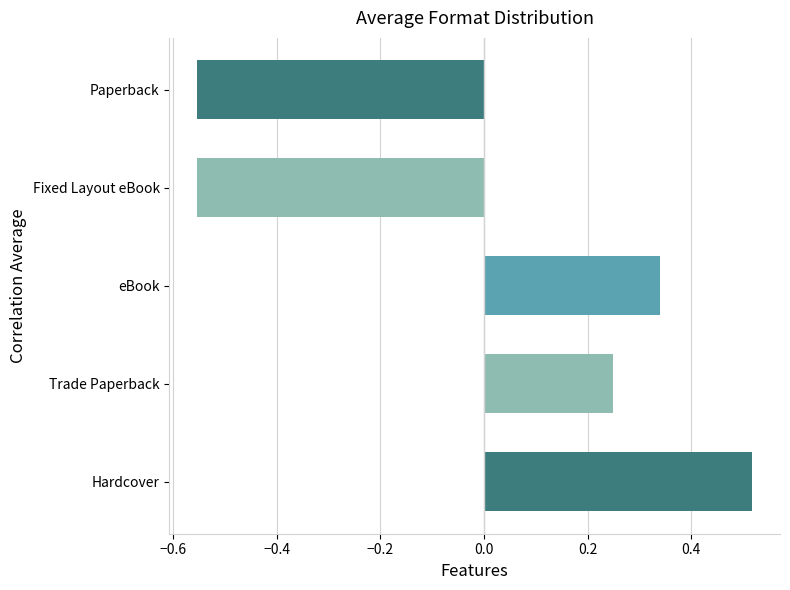

Which has a higher value, Fixed Layout eBook or Hardcover?

Hardcover